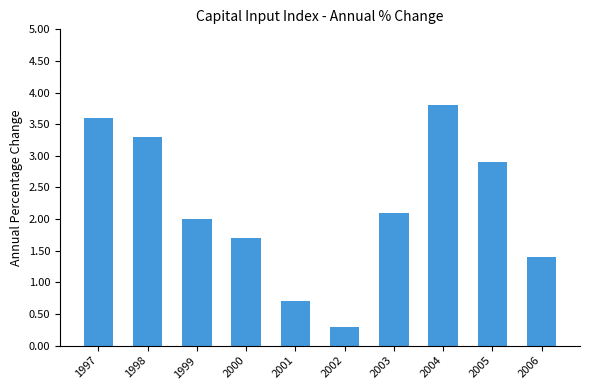

List the labels in order of value, largest first.

2004, 1997, 1998, 2005, 2003, 1999, 2000, 2006, 2001, 2002